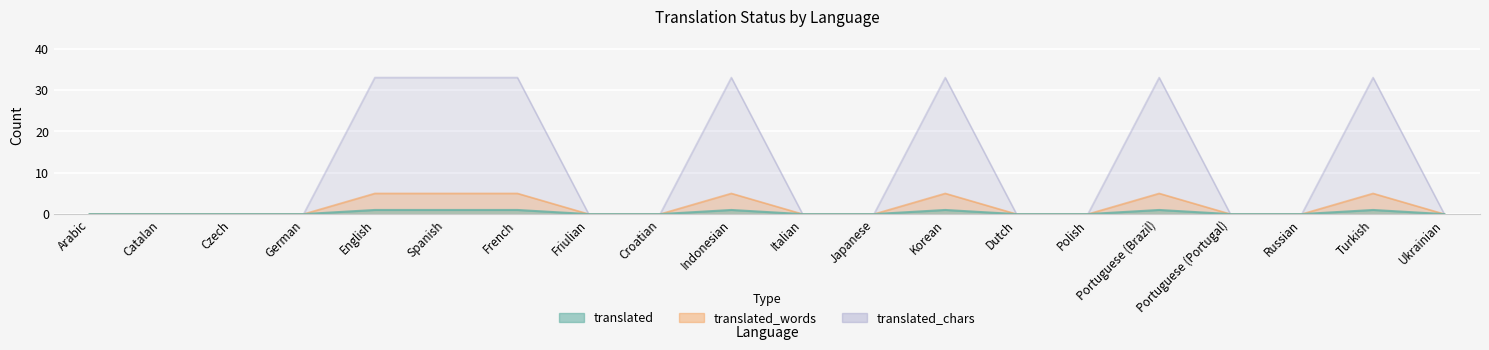

Reading left to right, extract all data points from this chart.

translated: Arabic=0	Catalan=0	Czech=0	German=0	English=33	Spanish=33	French=33	Friulian=0	Croatian=0	Indonesian=33	Italian=0	Japanese=0	Korean=33	Dutch=0	Polish=0	Portuguese (Brazil)=33	Portuguese (Portugal)=0	Russian=0	Turkish=33	Ukrainian=0
translated_percent: Arabic=0	Catalan=0	Czech=0	German=0	English=5	Spanish=5	French=5	Friulian=0	Croatian=0	Indonesian=5	Italian=0	Japanese=0	Korean=5	Dutch=0	Polish=0	Portuguese (Brazil)=5	Portuguese (Portugal)=0	Russian=0	Turkish=5	Ukrainian=0
translated_words: Arabic=0	Catalan=0	Czech=0	German=0	English=1	Spanish=1	French=1	Friulian=0	Croatian=0	Indonesian=1	Italian=0	Japanese=0	Korean=1	Dutch=0	Polish=0	Portuguese (Brazil)=1	Portuguese (Portugal)=0	Russian=0	Turkish=1	Ukrainian=0